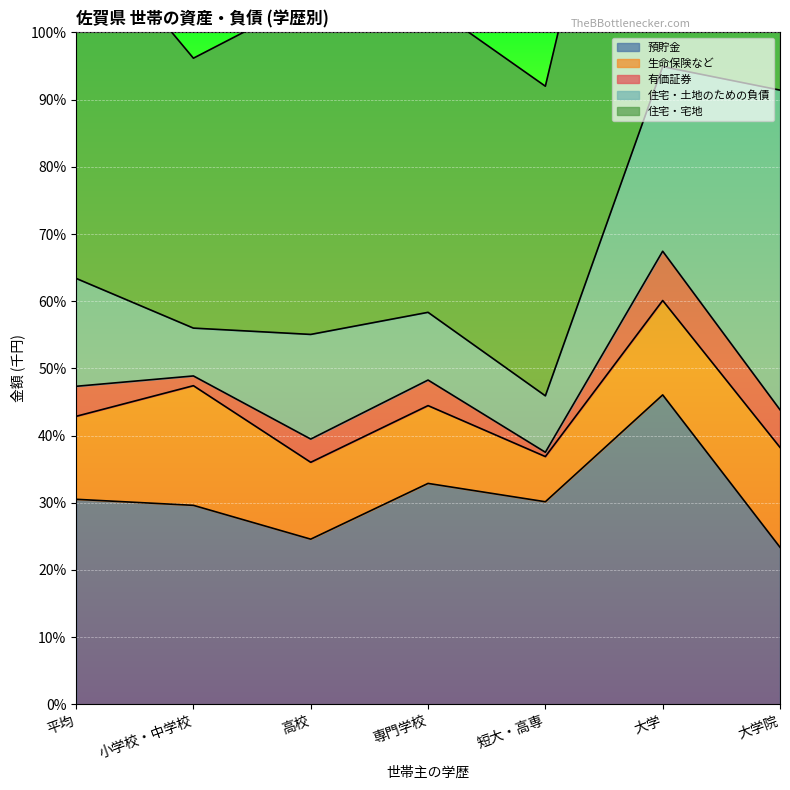

True or false: 預貯金 and 生命保険など intersect in this chart.

False